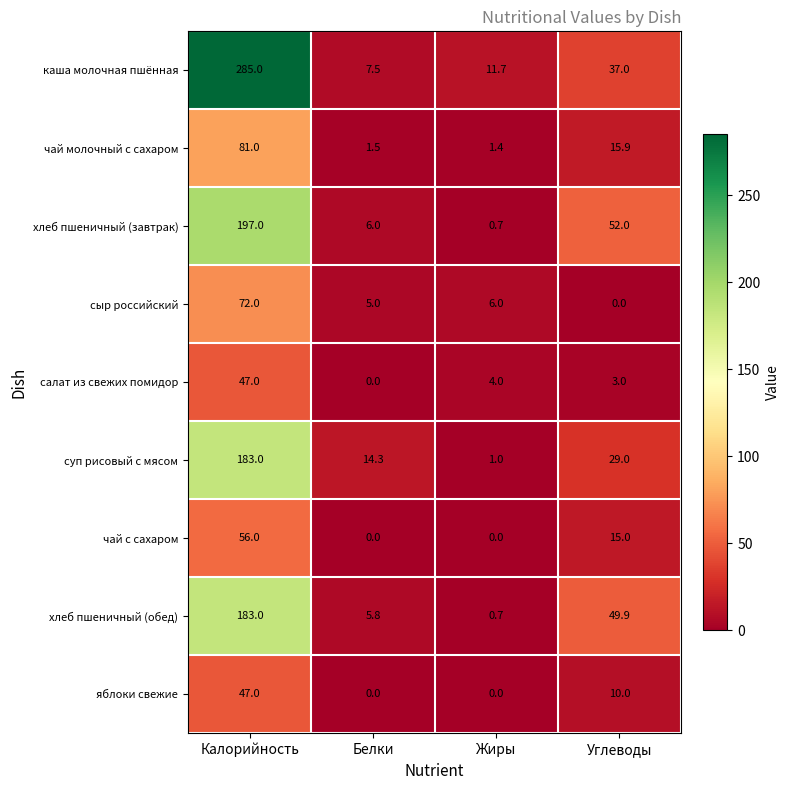

Rank the series at Углеводы from lowest to highest value.

сыр российский, салат из свежих помидор, яблоки свежие, чай с сахаром, чай молочный с сахаром, суп рисовый с мясом, каша молочная пшённая, хлеб пшеничный (обед), хлеб пшеничный (завтрак)